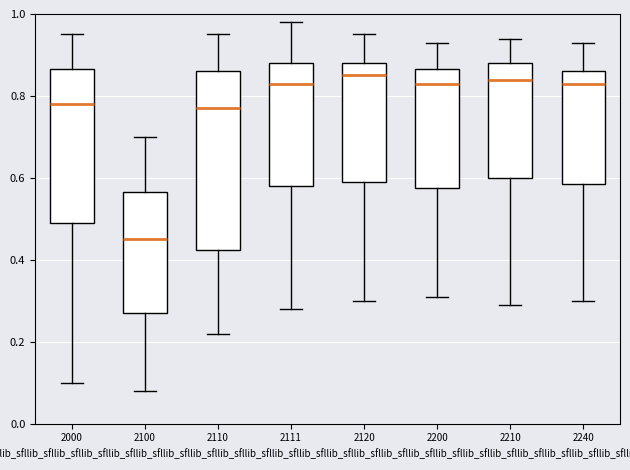

Where does the upper whisker of the box at x = 2200 end on the y-axis? The values are not printed on the chart, so give them approximately, as read against the axis.

0.94